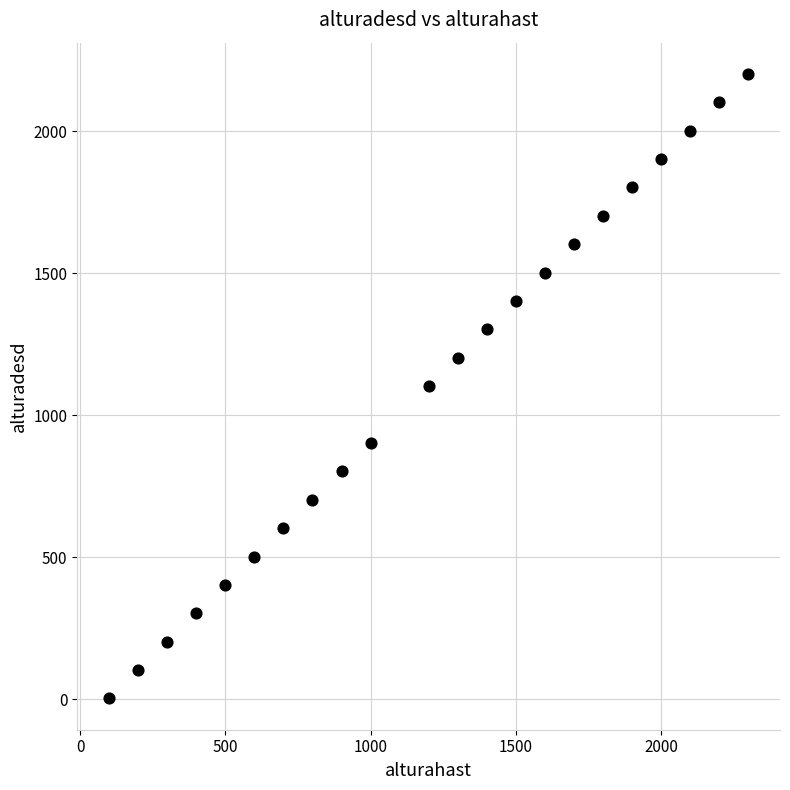

What is the range of Y values (max minus min)?

2200